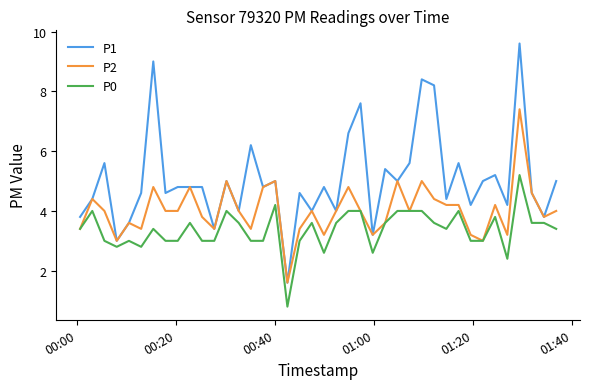

What is the maximum value for P0?

5.2